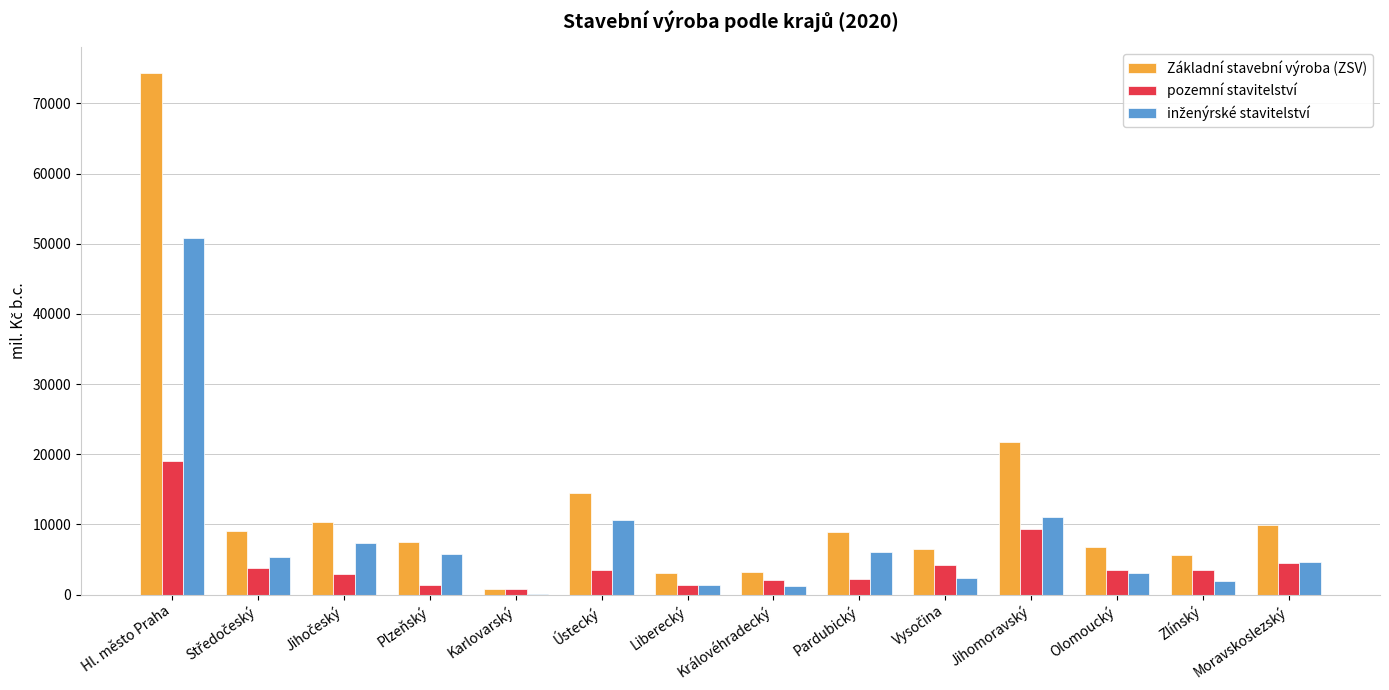

True or false: Základní stavební výroba (ZSV) has a value of 74261 at Hl. město Praha.

True